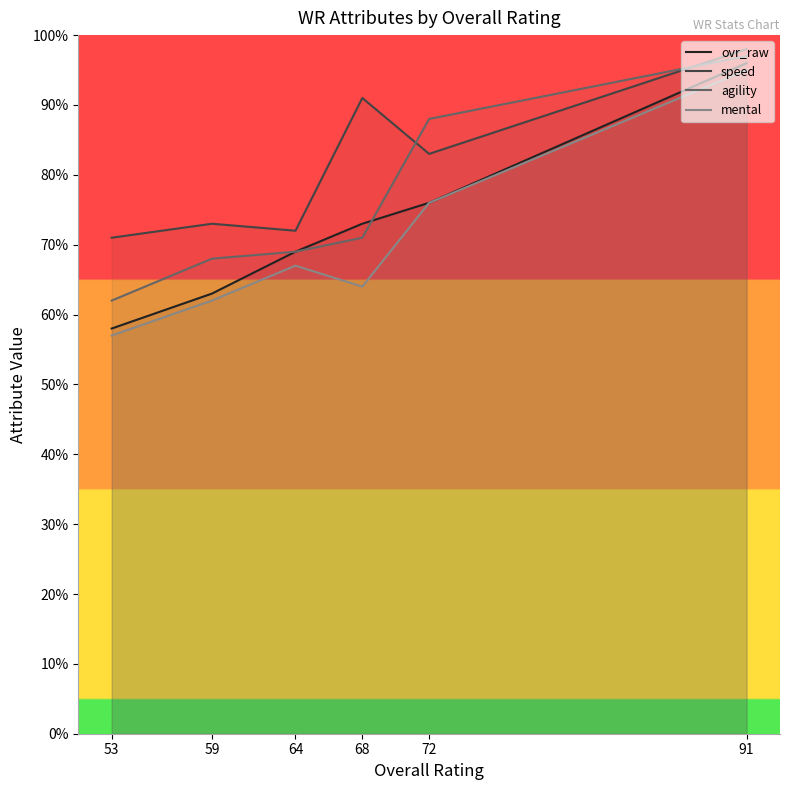

What is the difference between the maximum and minimum values in the agility series?

35